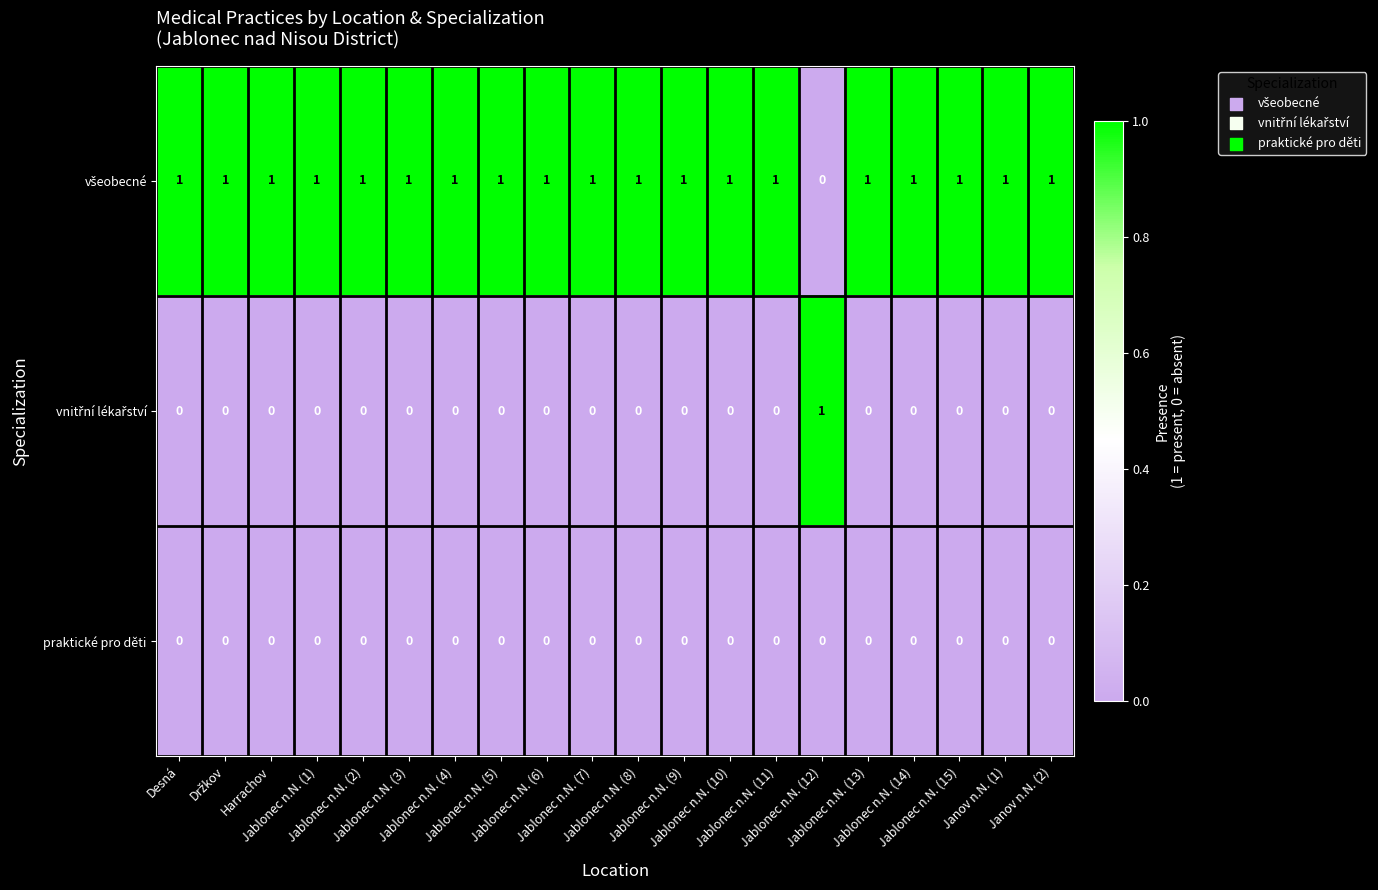

At how many categories does at least one series exceed 0?

20